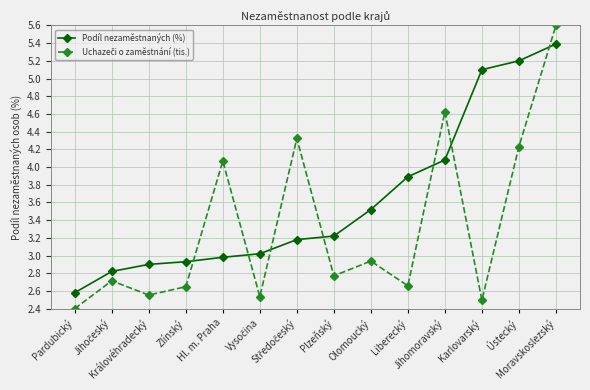

Which series has the largest total across all categories?

Podíl nezaměstnaných (%)